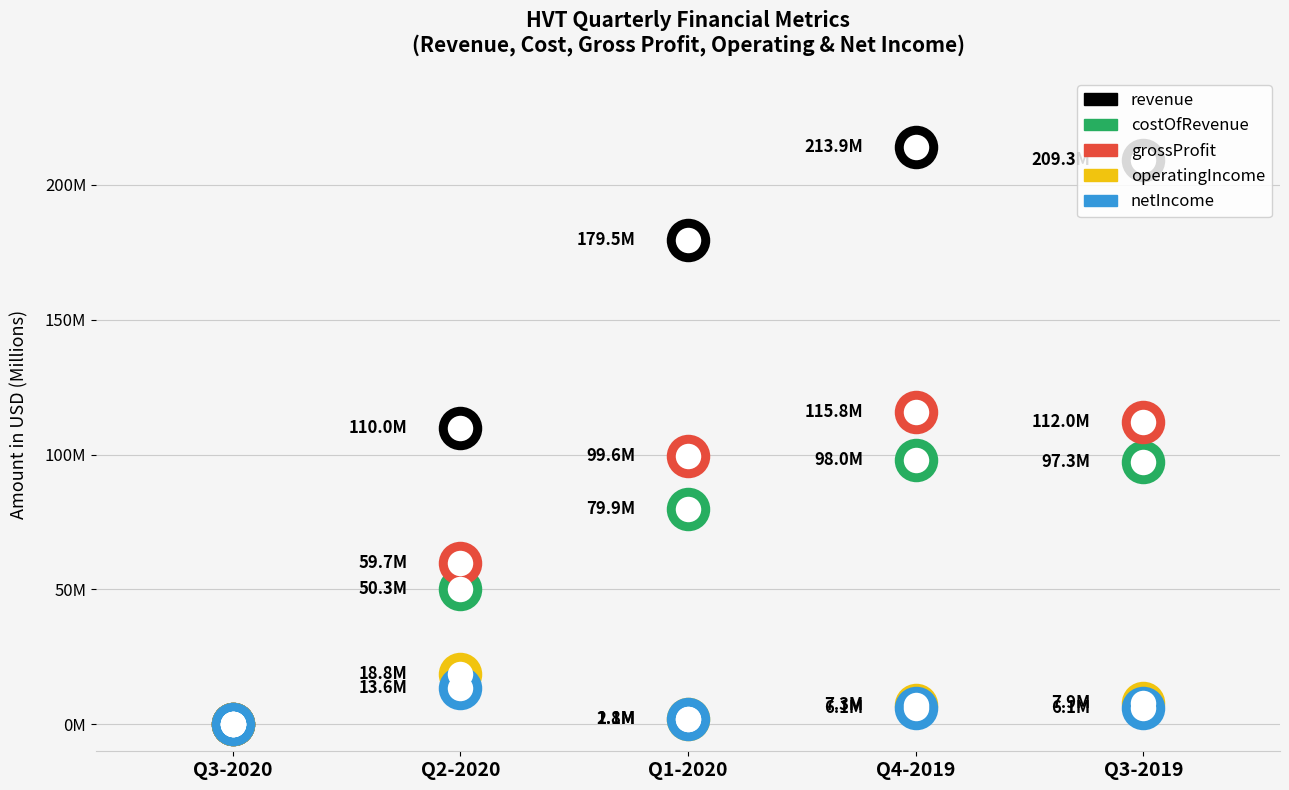

Which series has the largest Y range (max minus min)?

revenue